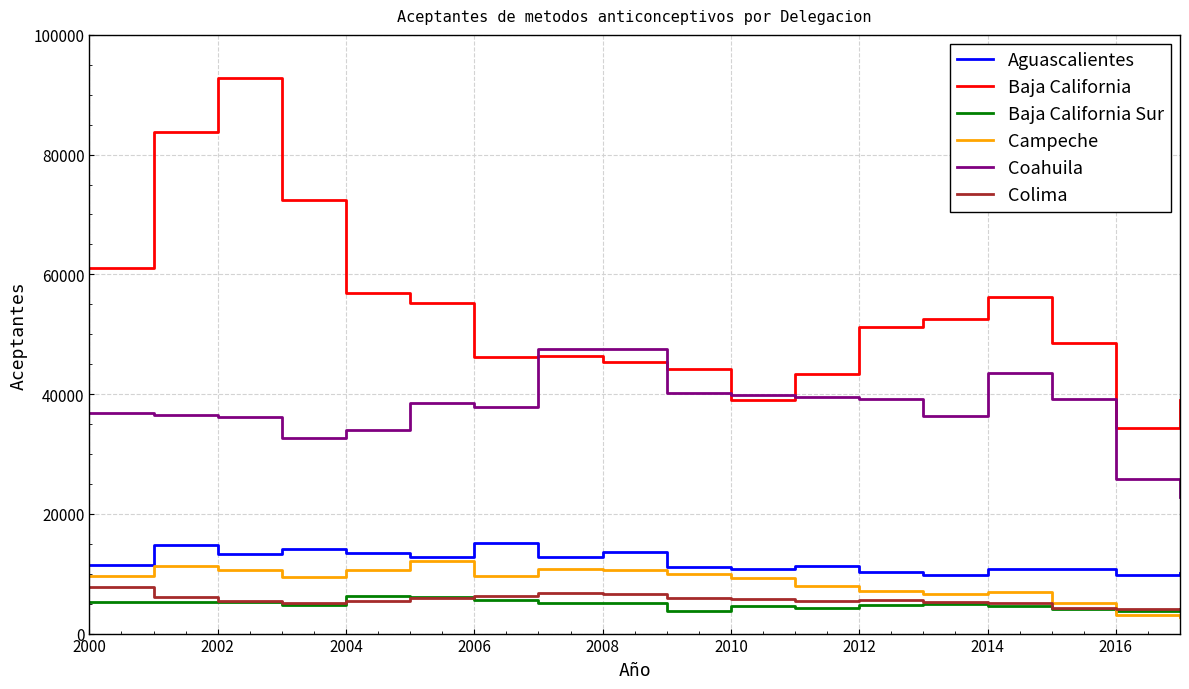

What is the difference between the second highest and second lowest values in the Aguascalientes series?

4899